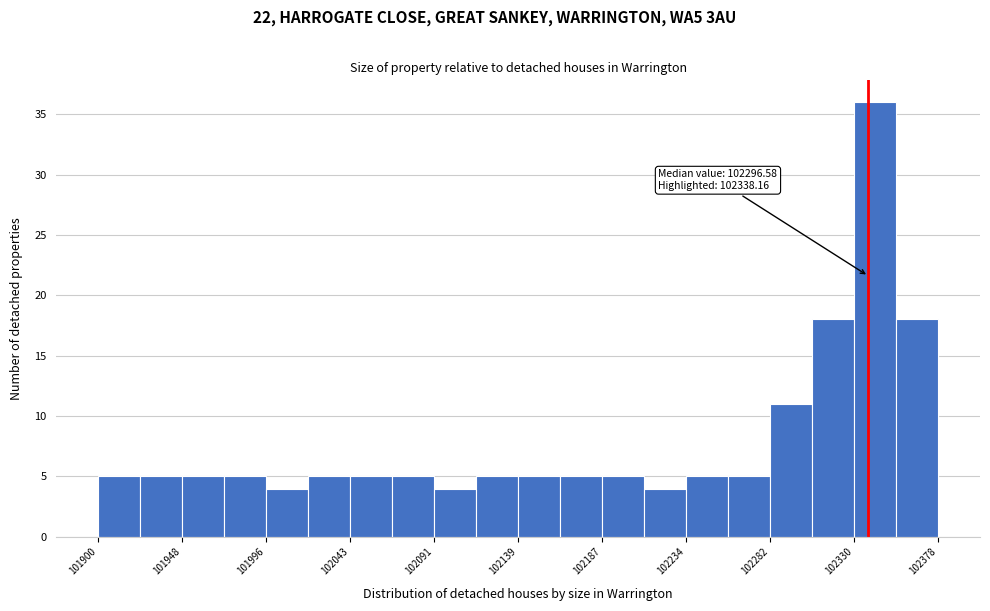

Over which range of the x-axis is the bar tallest?

102330 to 102355